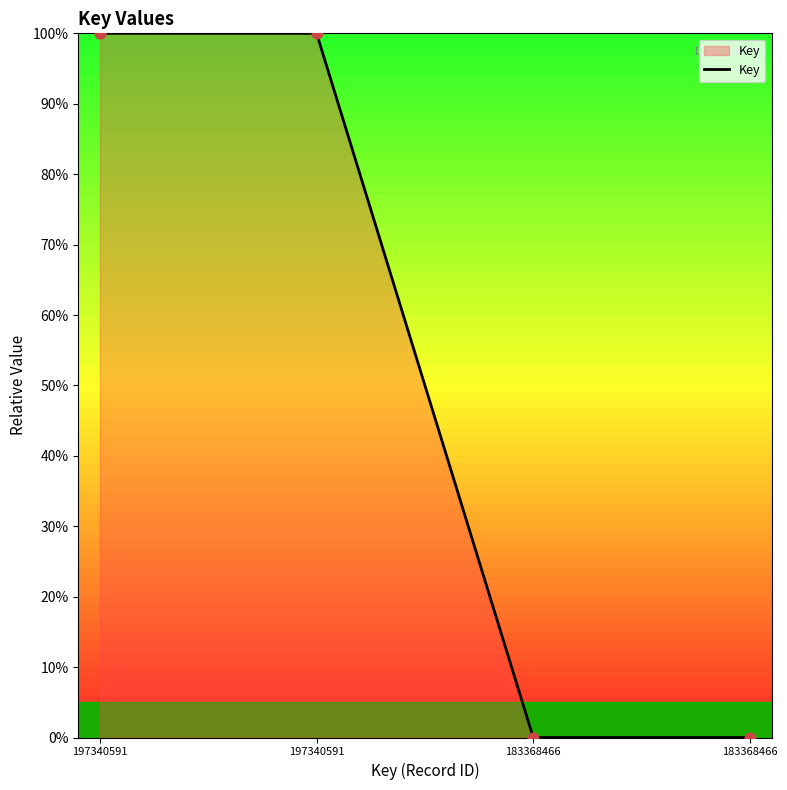

What is the ratio of the value at 197340591 to the value at 197340591?

1.0